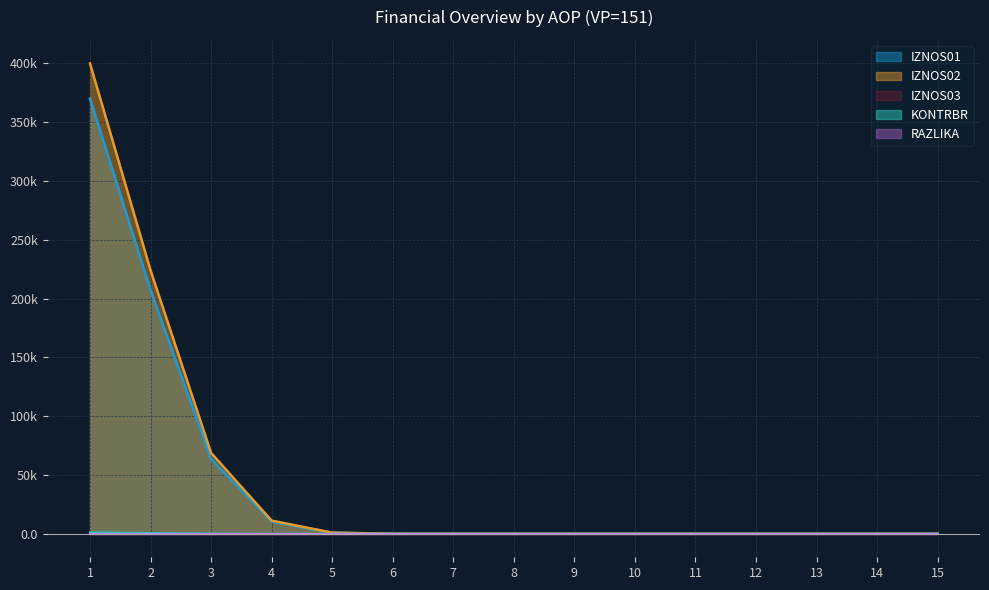

Does the chart have visible grid lines?

Yes